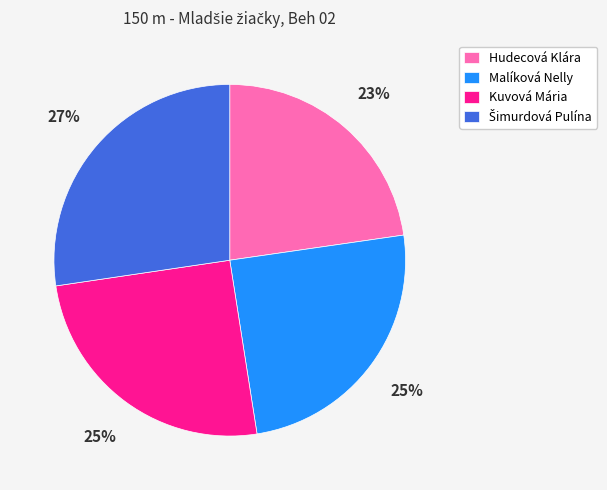

Does Kuvová Mária represent more than half of the total?

No